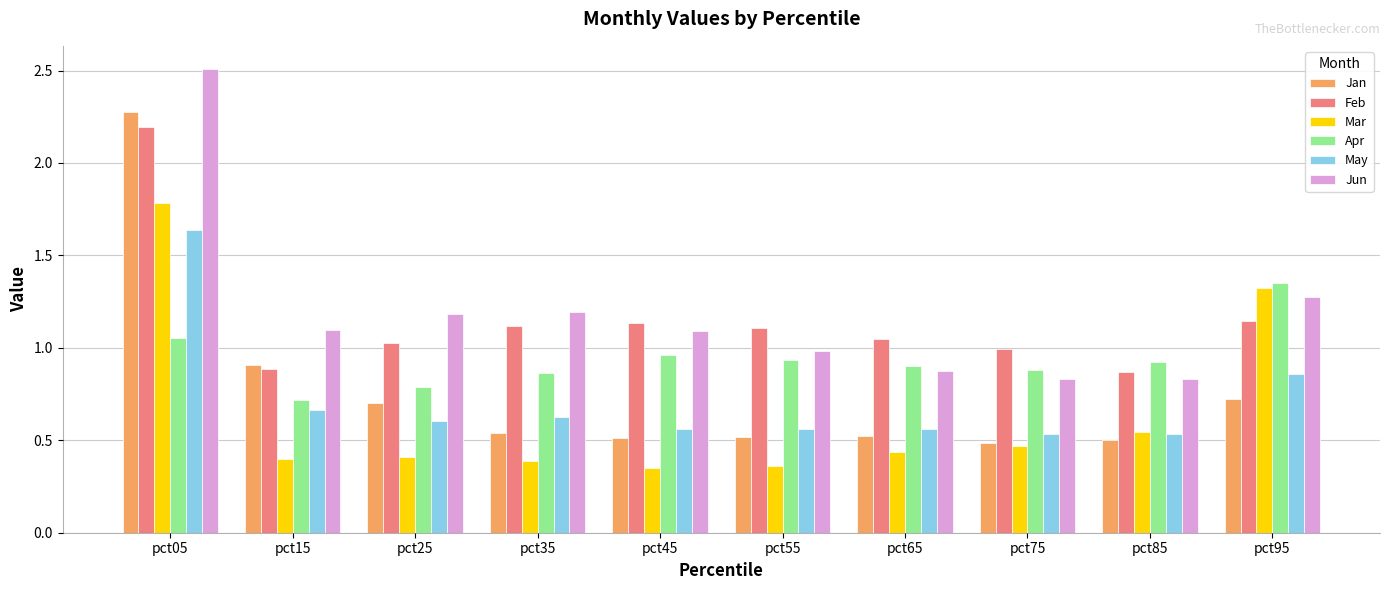

What are all the series names shown in the legend?

Jan, Feb, Mar, Apr, May, Jun